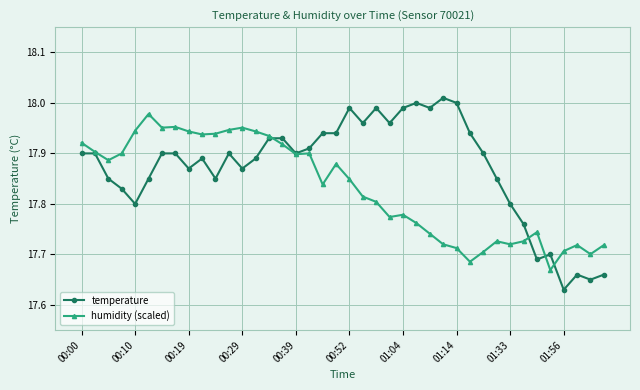

How many lines are shown in the chart?

2